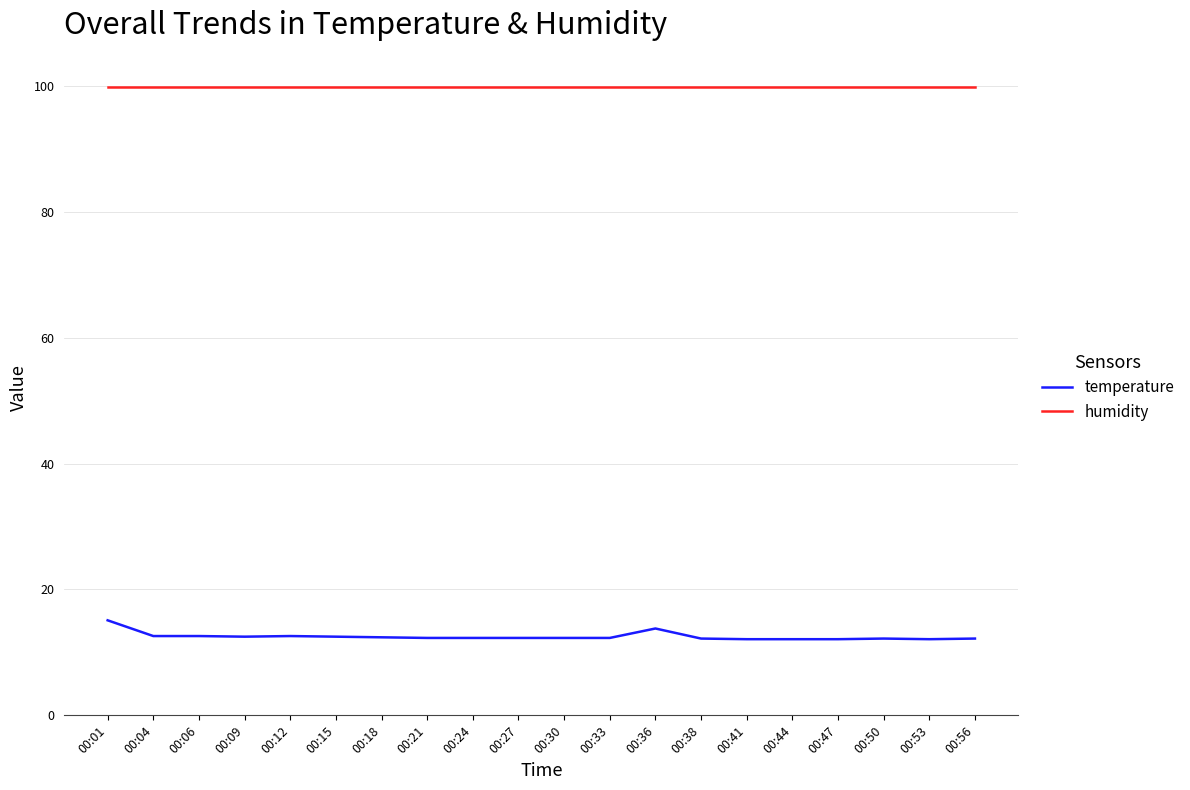

How many lines are shown in the chart?

2